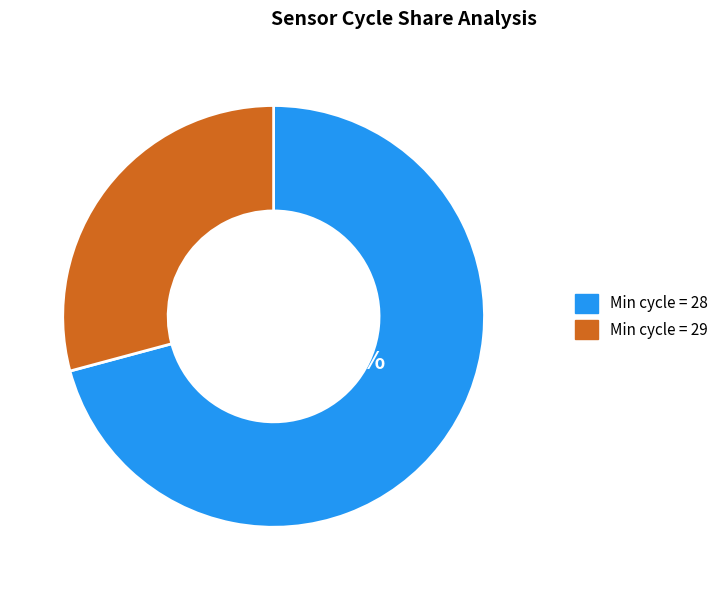

What percentage is NOT represented by Min cycle = 28?

29.2%